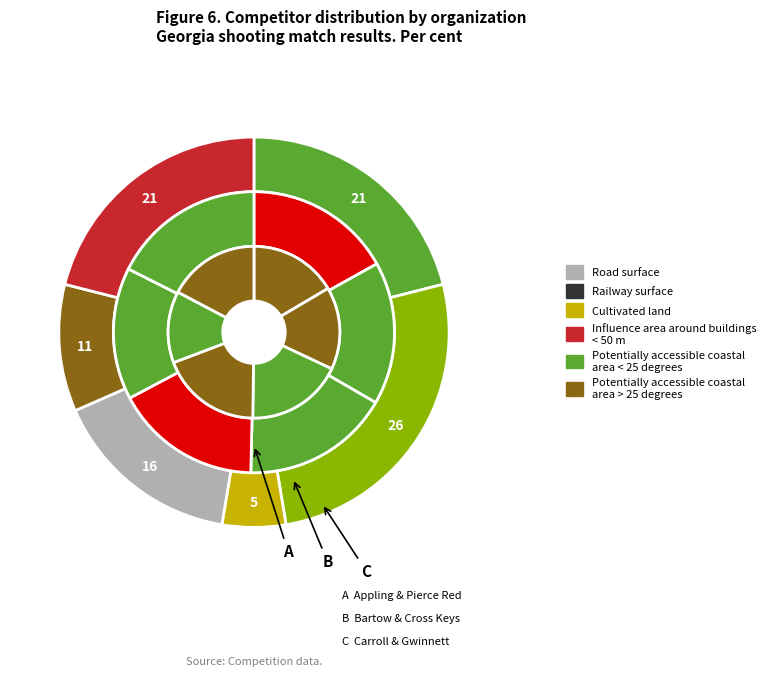

What is the largest slice in the pie chart?

Appling